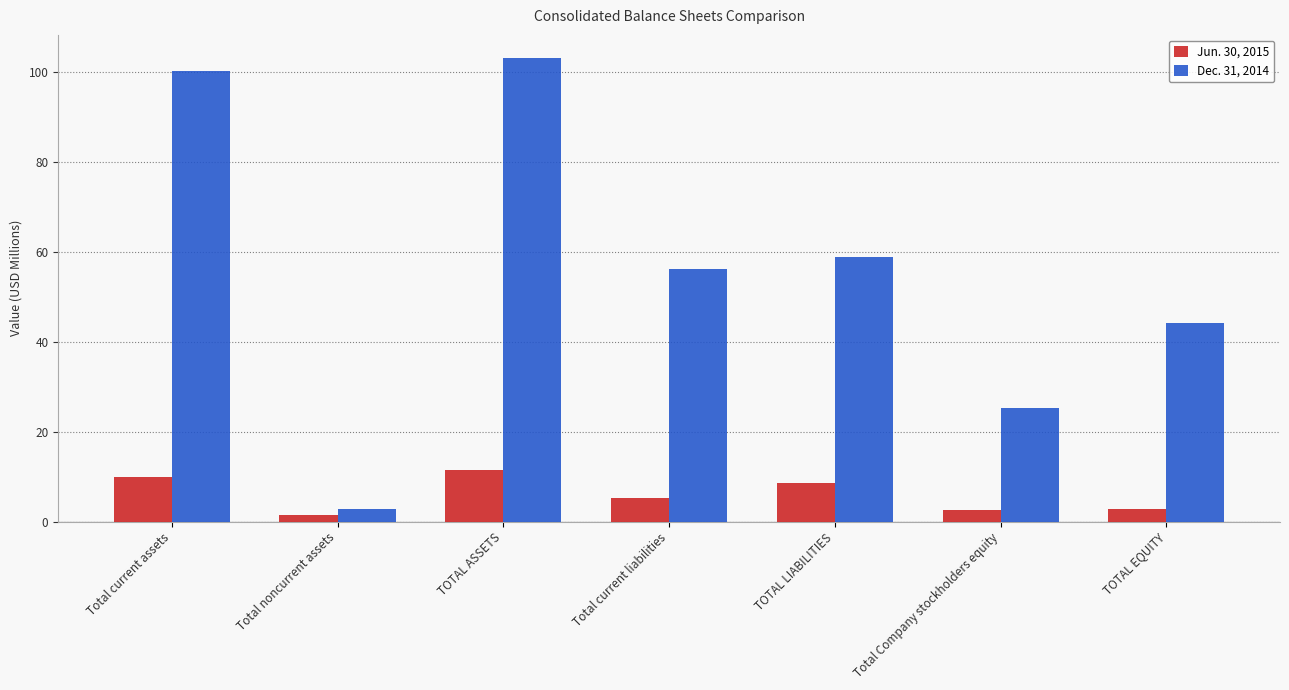

The Jun. 30, 2015 series shows 1.6 at Total noncurrent assets. True or false?

True